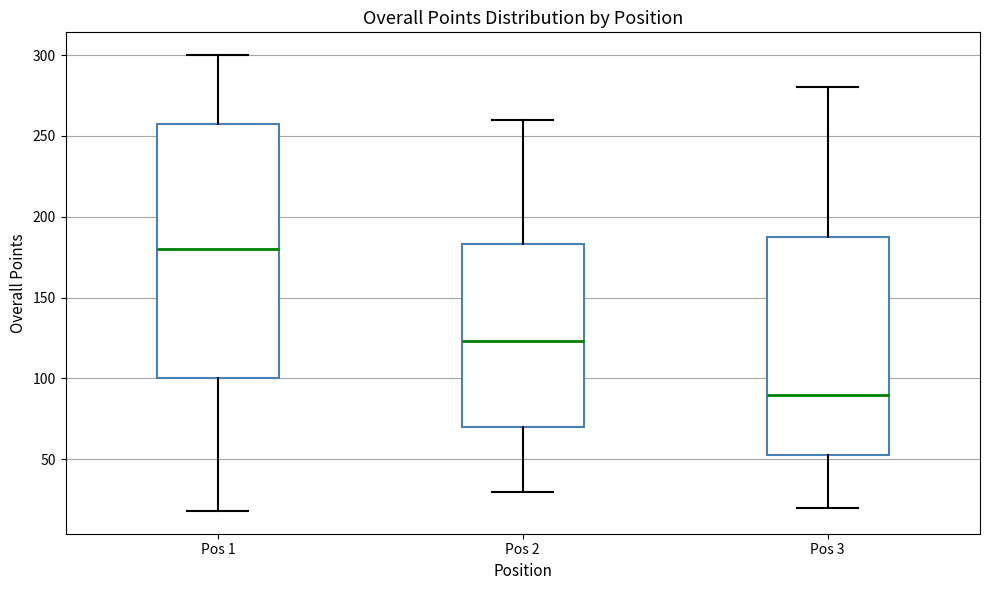

Which box has the lowest median line?

Pos 3